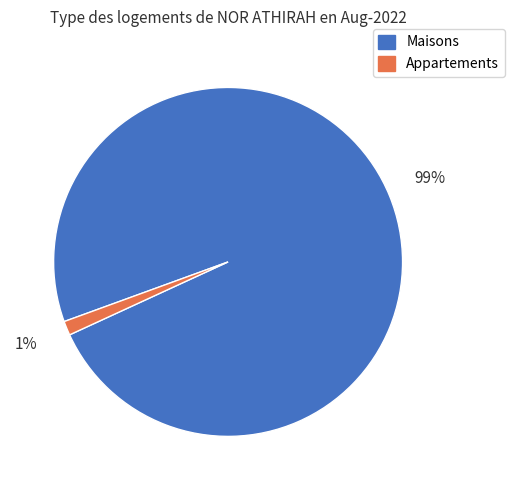

Which slice is the smallest?

Appartements